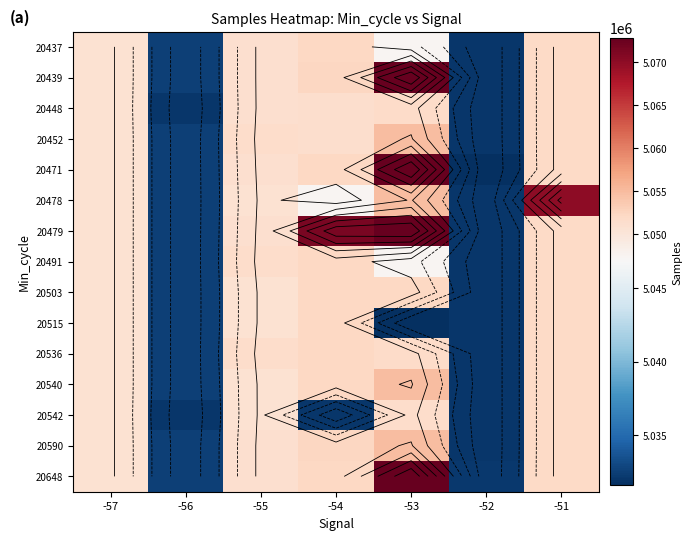

What is the approximate value of 20448 at -52?

5031958